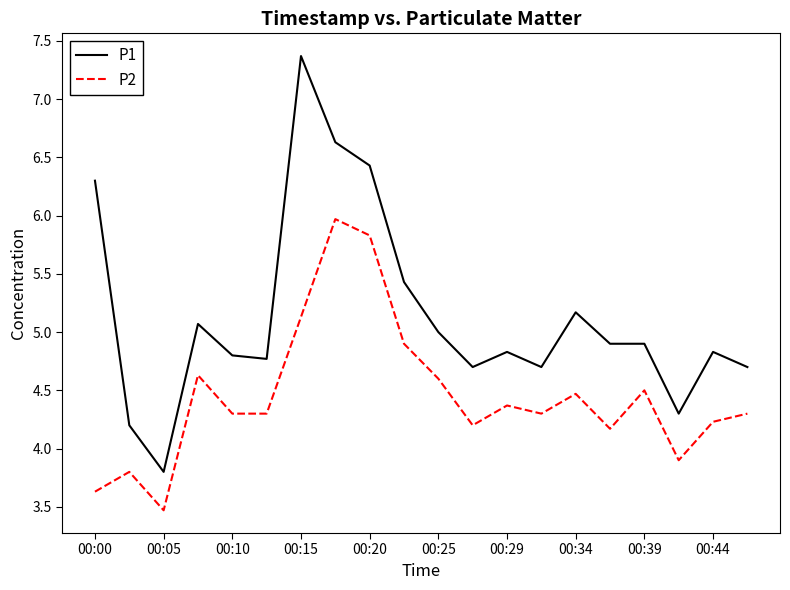

What is the minimum value for P2?

3.5